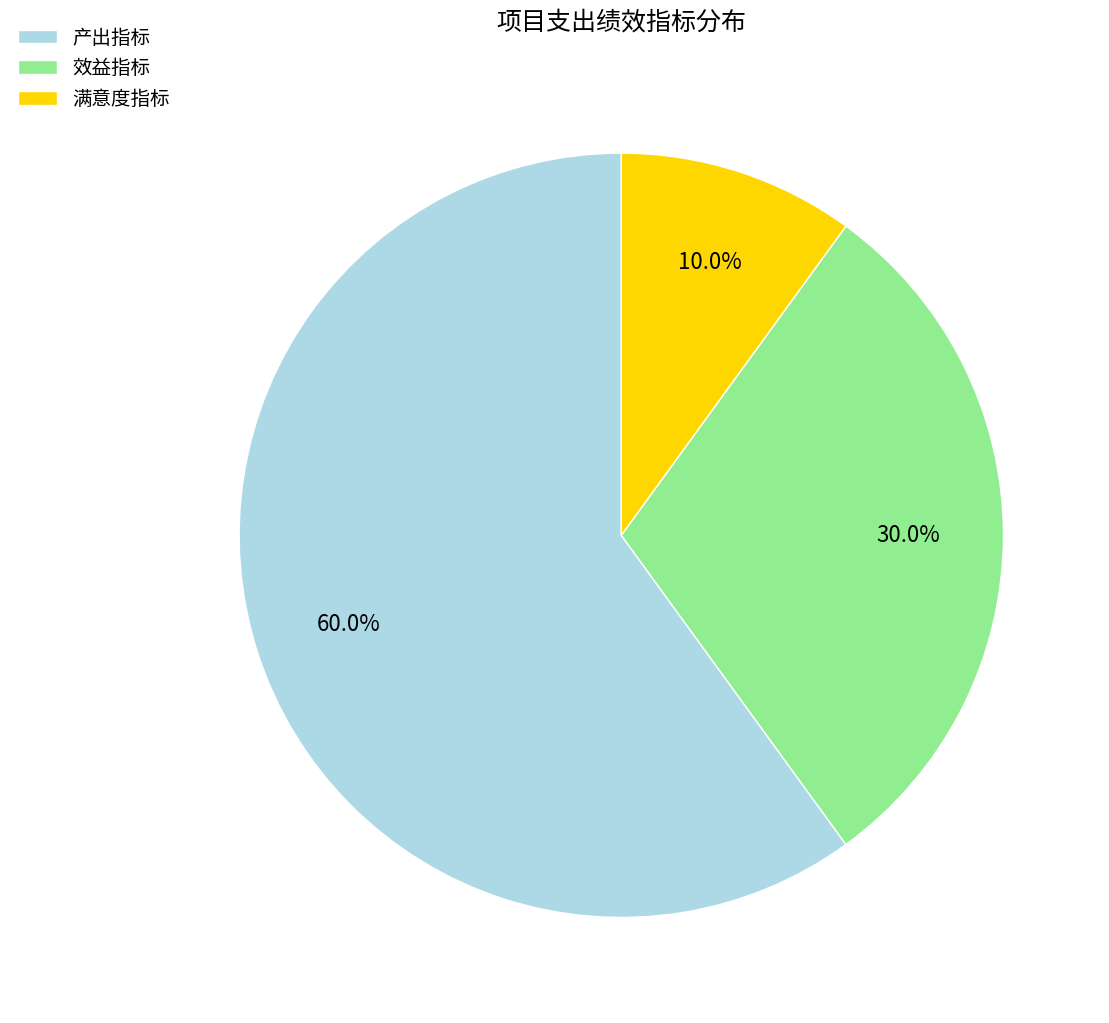

Which slice is the largest?

产出指标